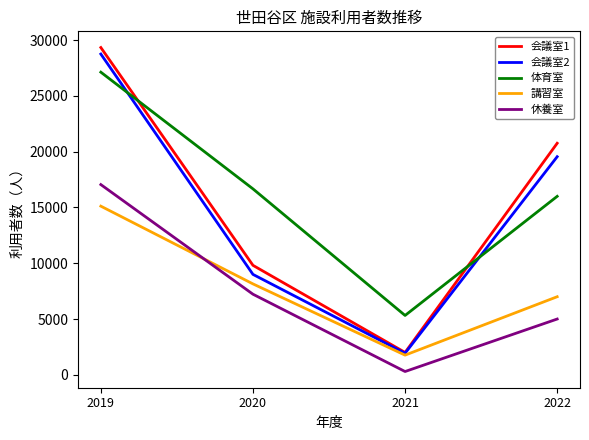

What is the total value across all series at 2022?

68313